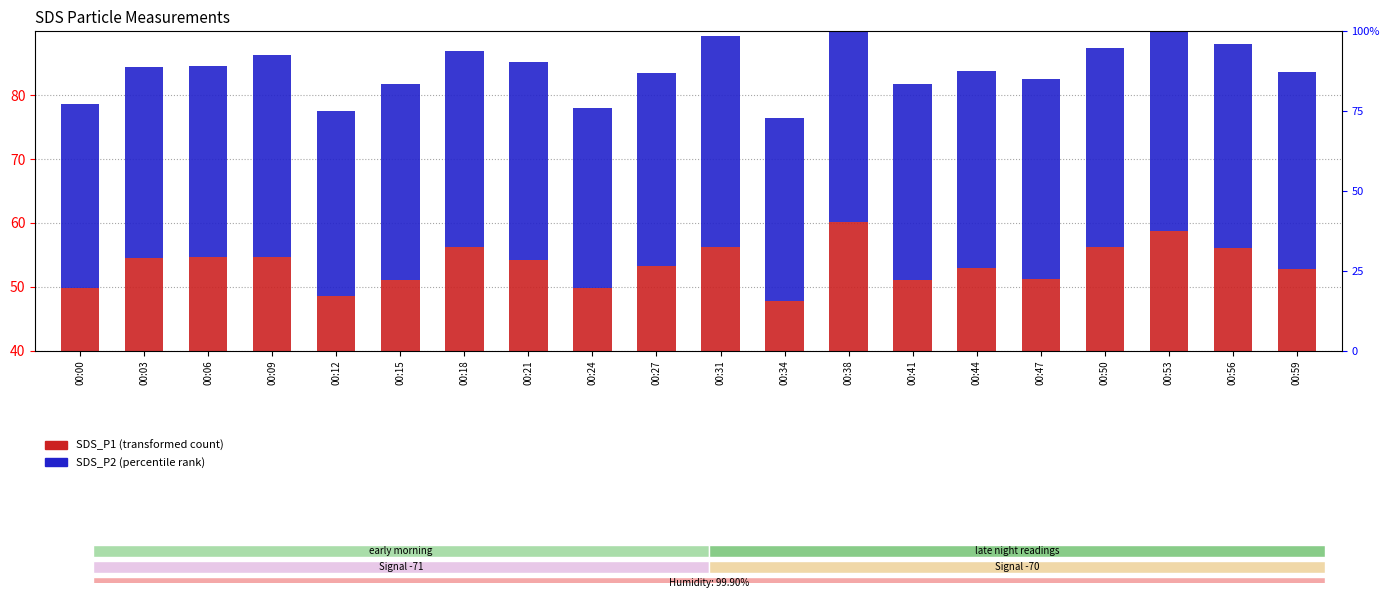

True or false: SDS_P1 (transformed count) has a value of 26.4 at 00:00.

False